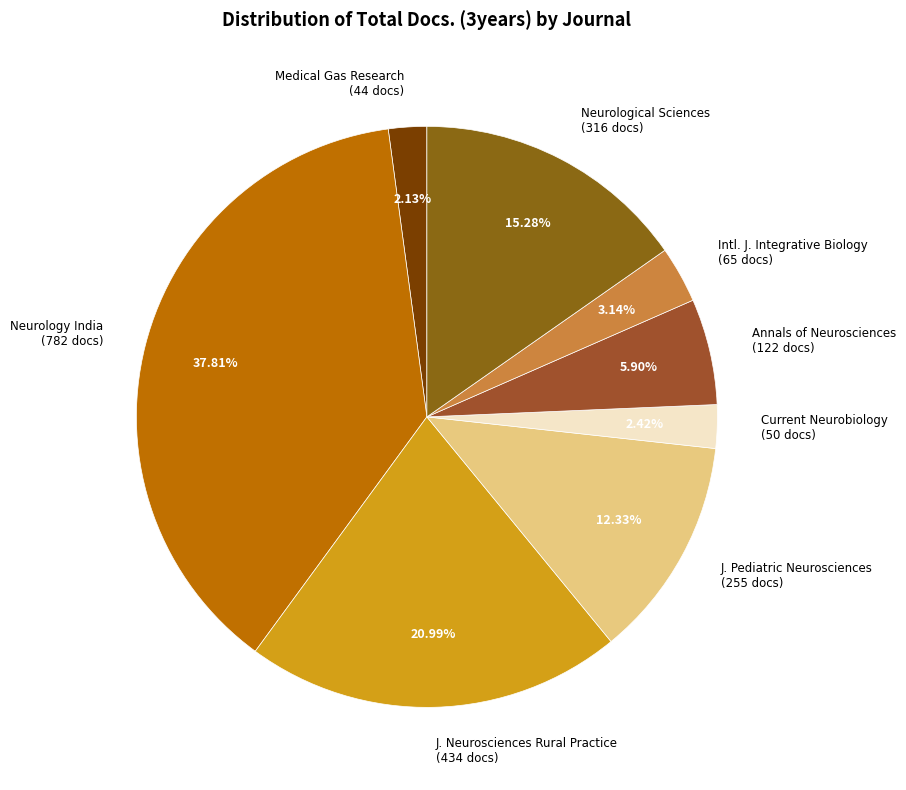

What is the largest slice in the pie chart?

Neurology India (782 docs)